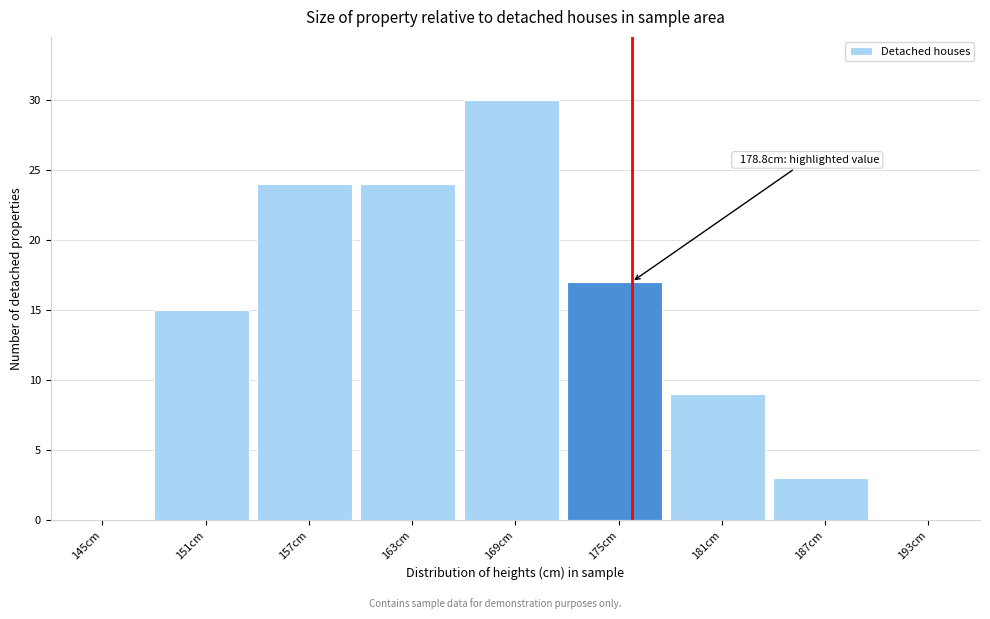

Reading right to left, what are all the values shown in this chart?

193cm=0	187cm=3	181cm=9	175cm=17	169cm=30	163cm=24	157cm=24	151cm=15	145cm=0